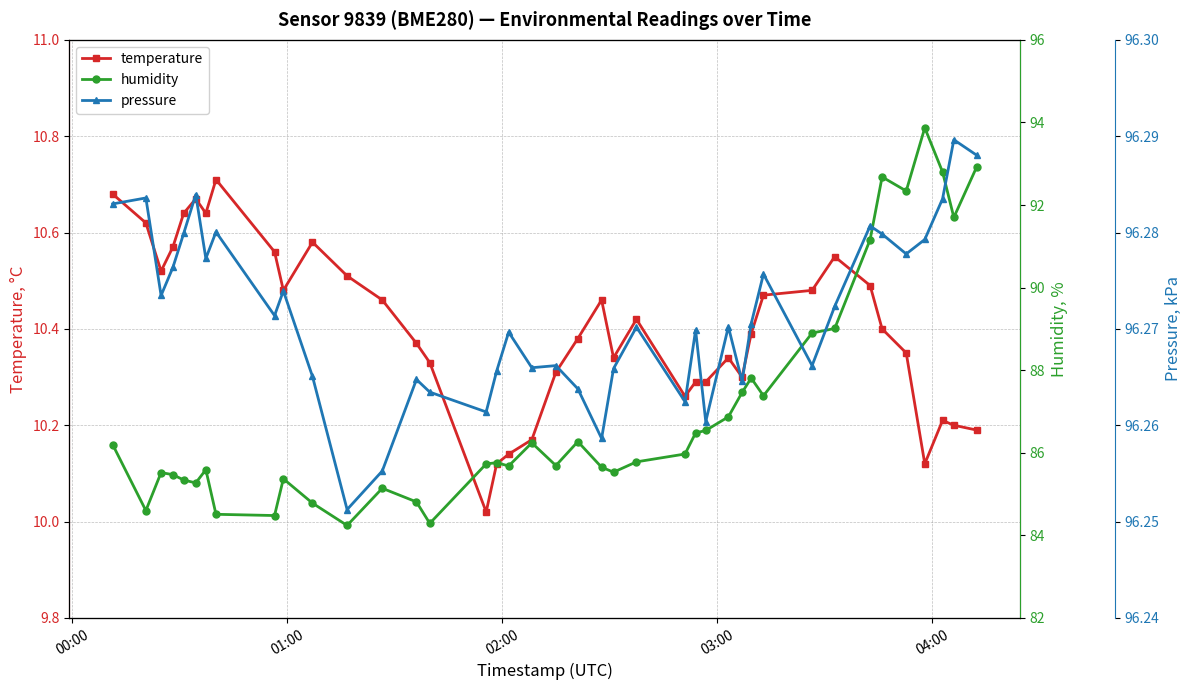

True or false: humidity has more than 2 interior local peaks.

True